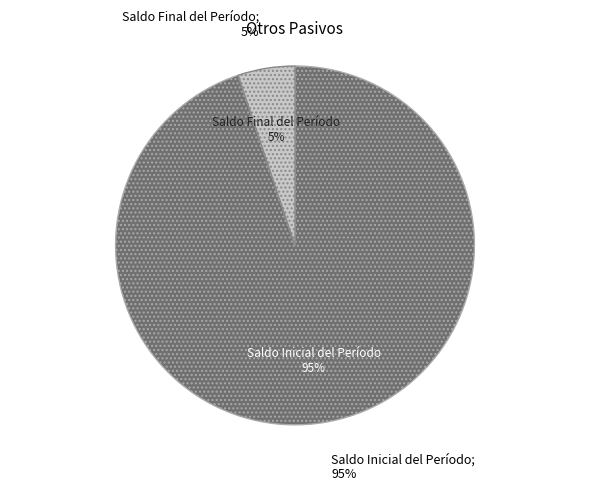

Do Saldo Final del Período and Saldo Inicial del Período together represent more than half of the pie?

Yes